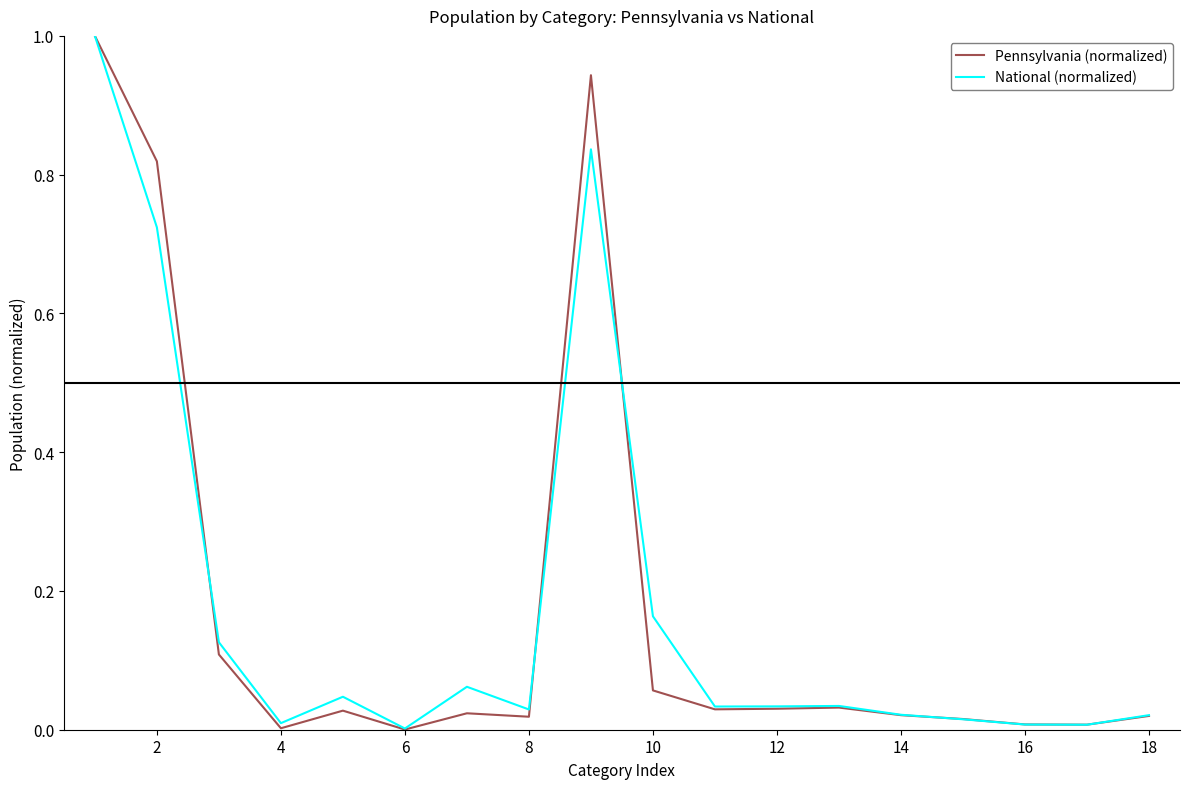

What is the highest value of the Pennsylvania (normalized) series?

1.0